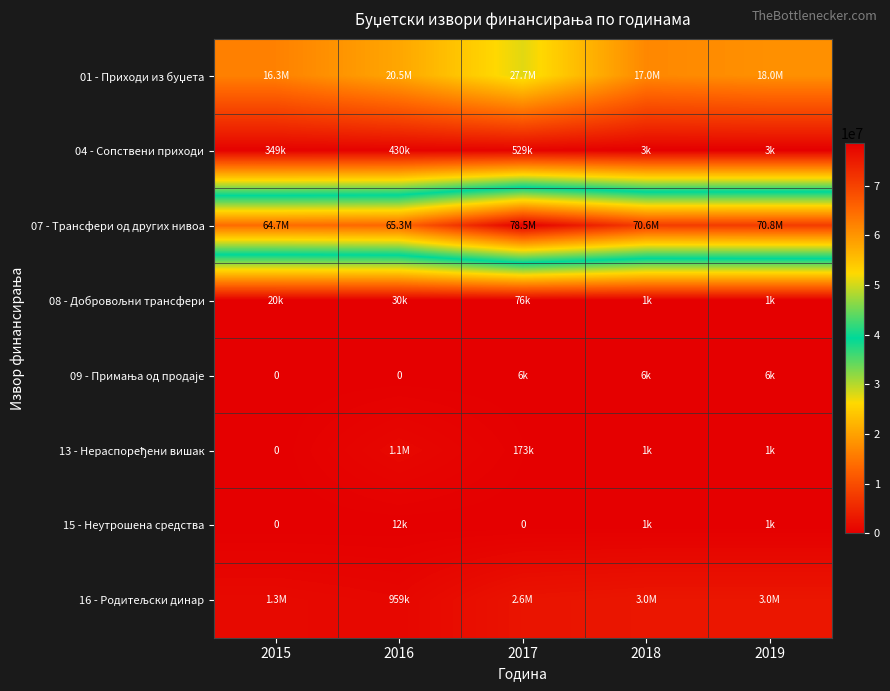

At which label does 13 - Нераспоређени вишак first exceed 1000?

2016